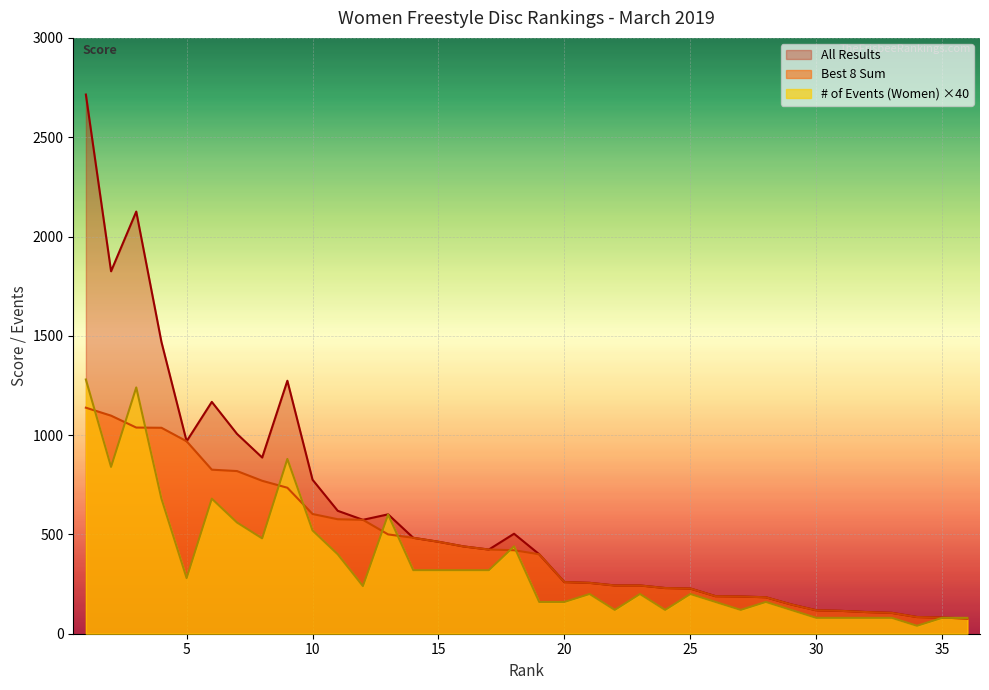

Which has a higher value, 28 or 36?

28